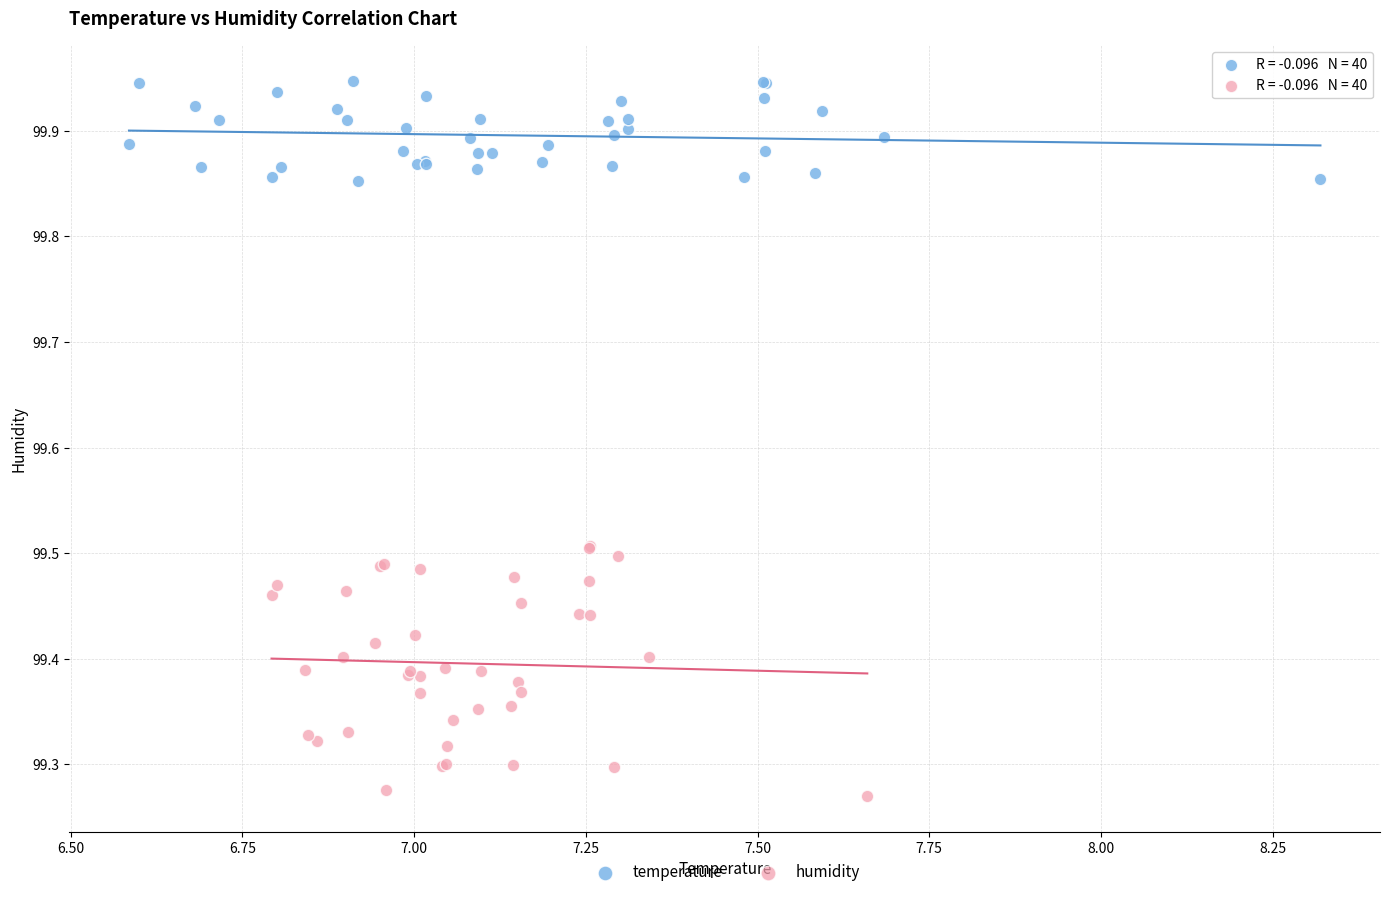

Which series has the widest spread of Y values?

humidity